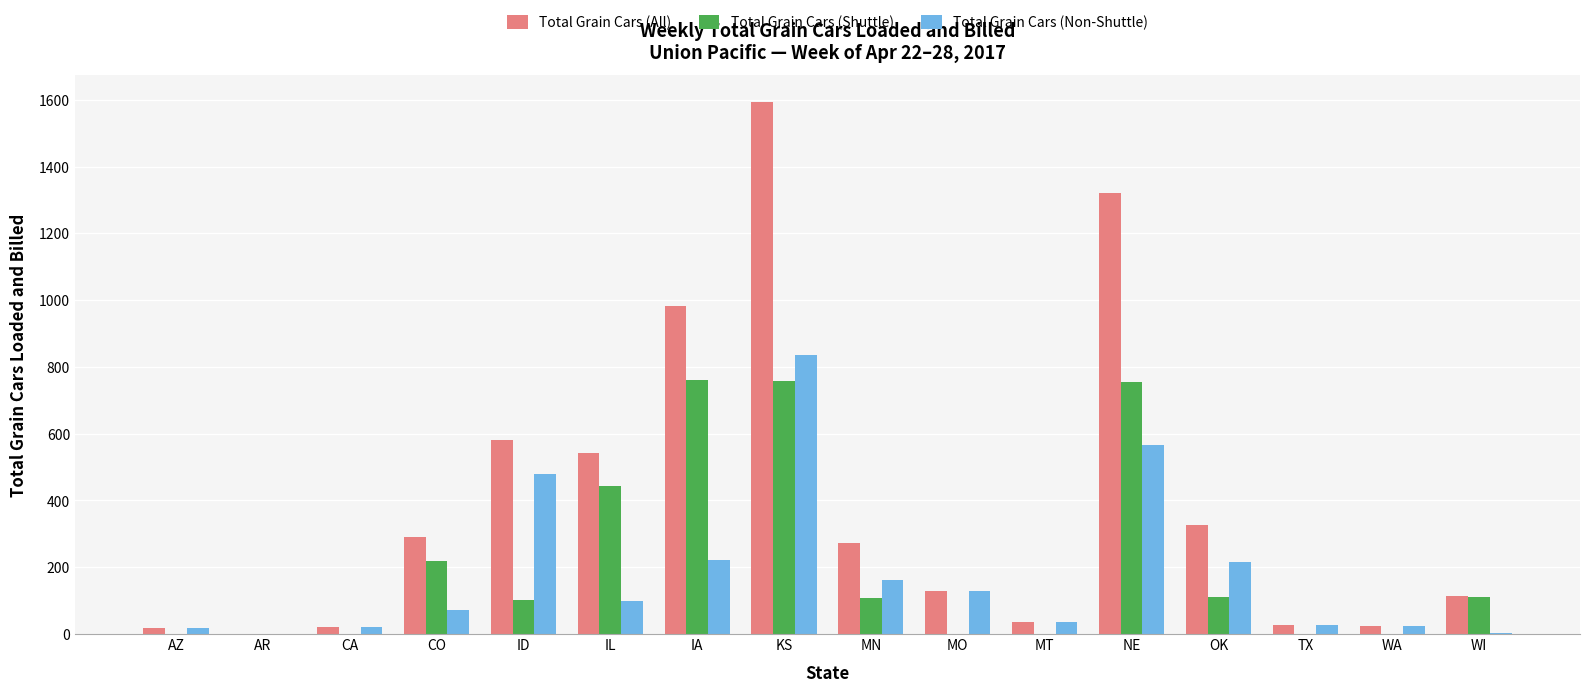

The value of Total Grain Cars (All) at IL is 543. True or false?

True